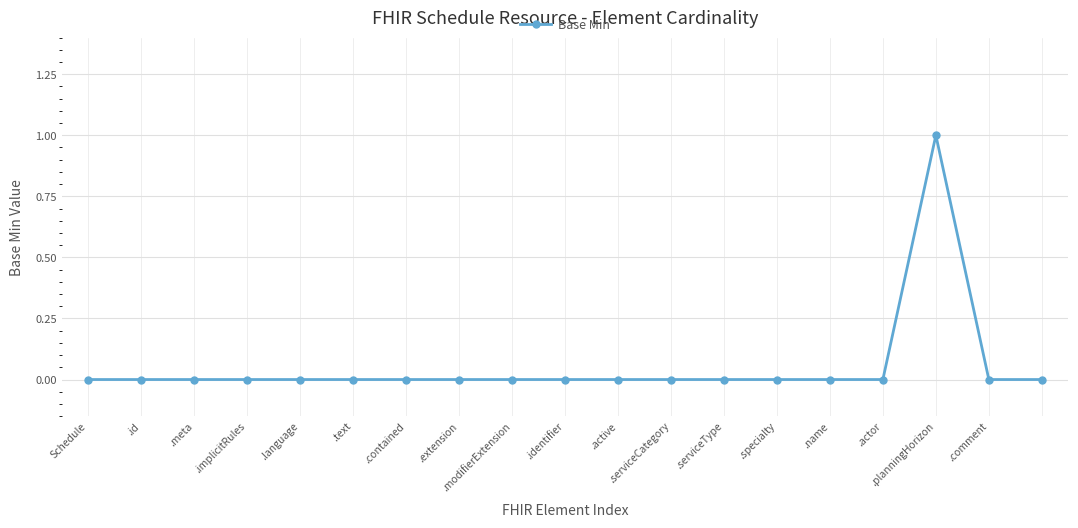

Is this an area chart (filled region under the line)?

No